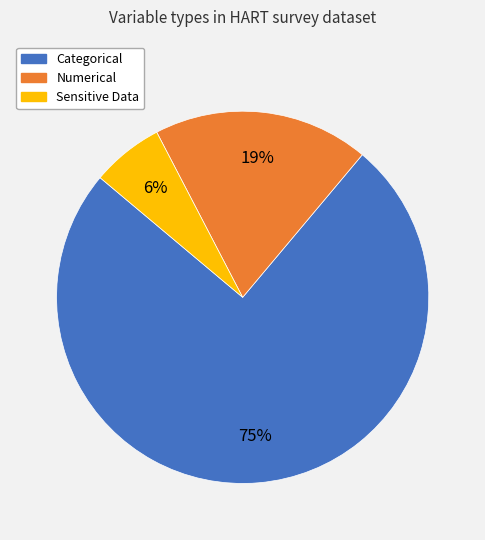

To the nearest percent, what is the difference between the Numerical and Categorical slice percentages?

56%